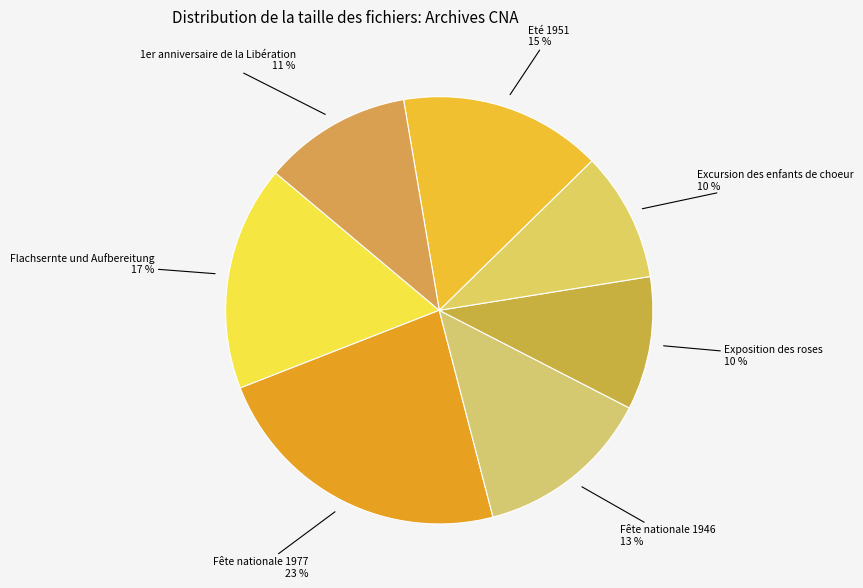

Count the number of slices in the pie.

7